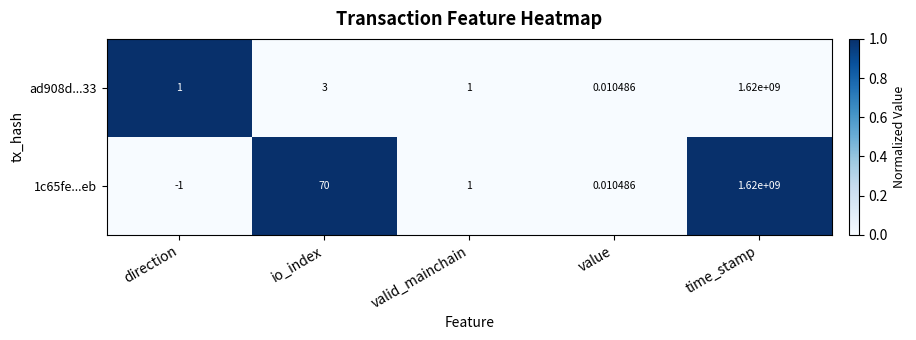

What is the difference between the highest and lowest values at direction?

2.0